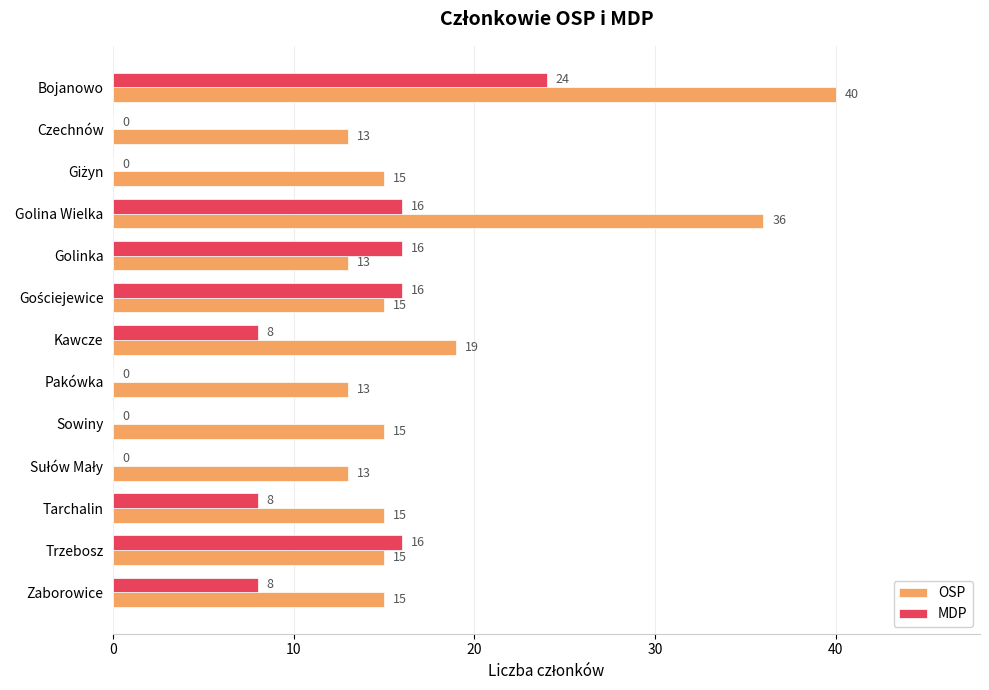

At which category is the sum across all series the highest?

Bojanowo